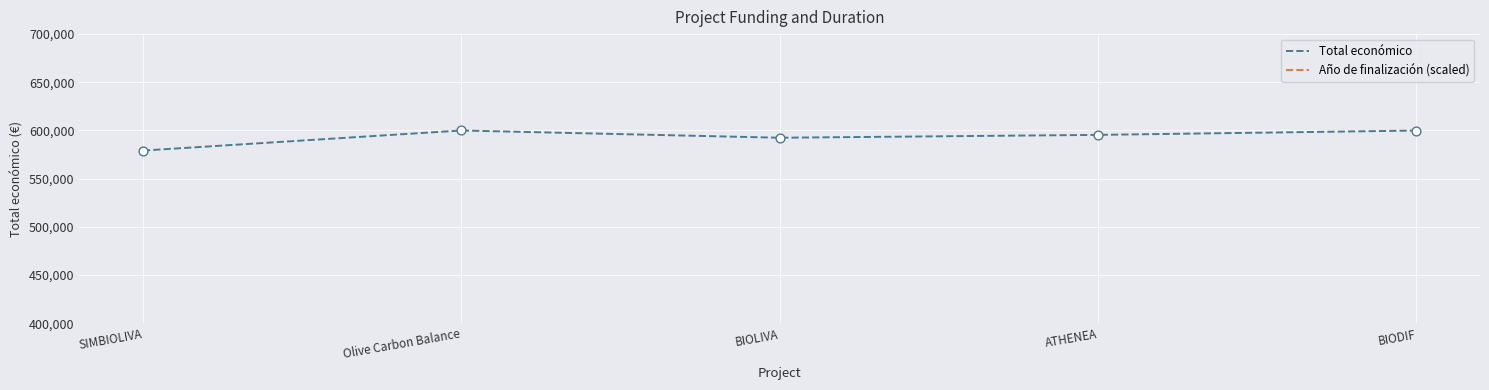

Is the value of Total económico at BIOLIVA greater than the value of Año de finalización (scaled) at ATHENEA?

No